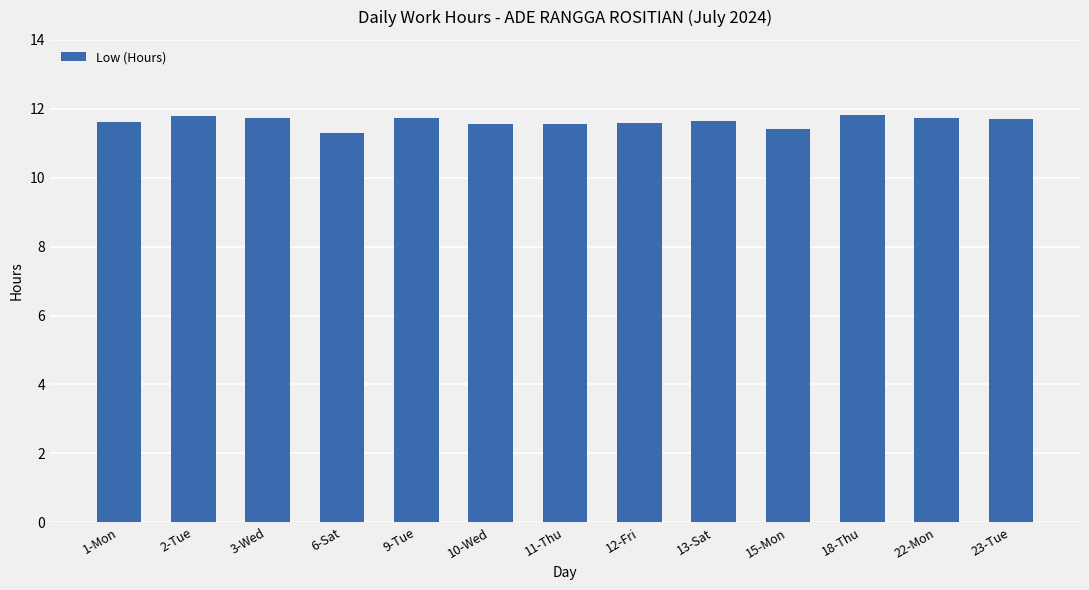

How many distinct data groups are displayed?

1